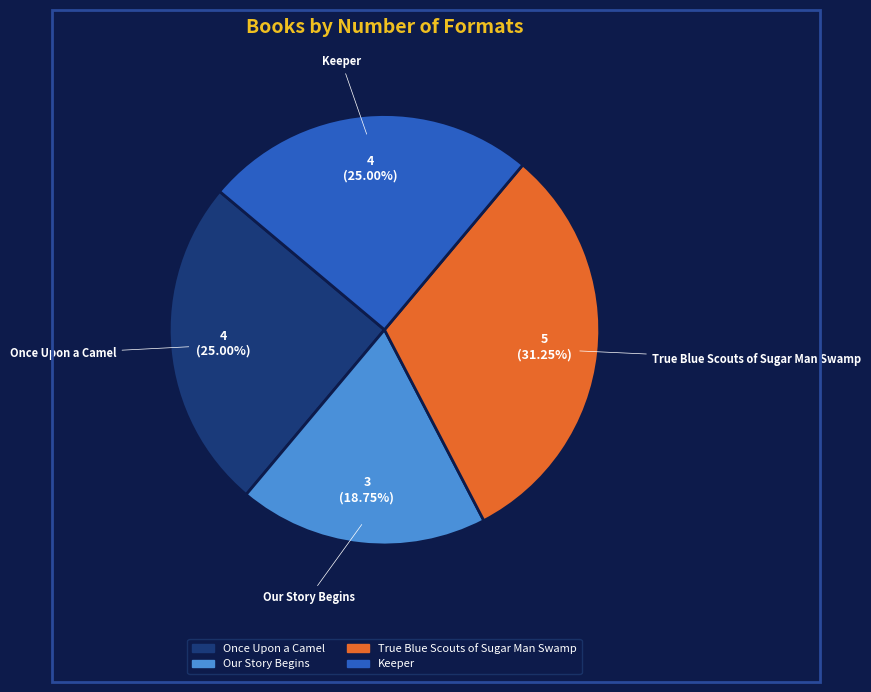

What is the smallest slice in the pie chart?

Our Story Begins